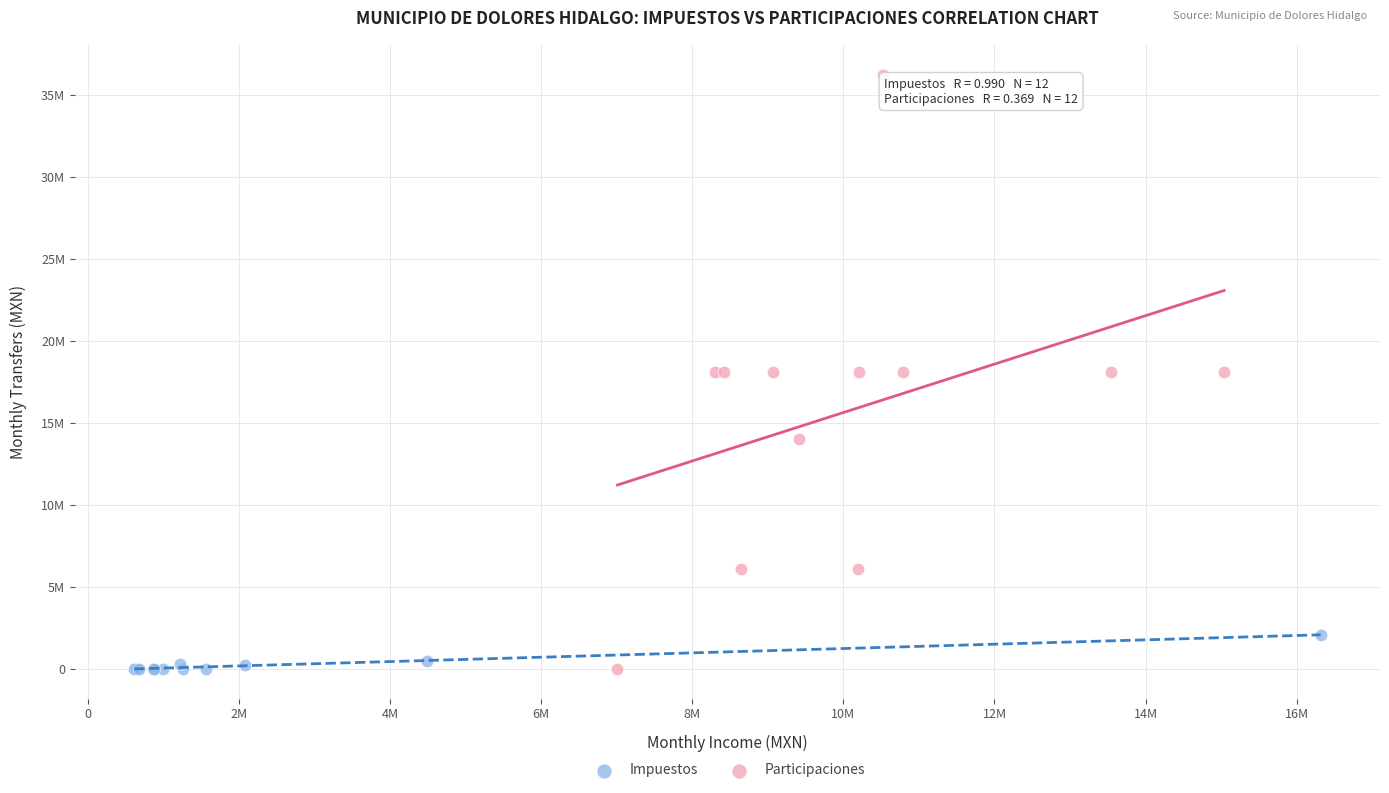

Which series has the largest Y range (max minus min)?

Participaciones